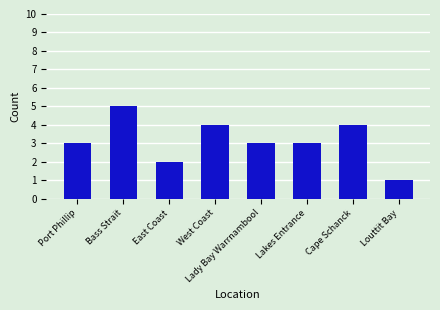

What is the average value?

3